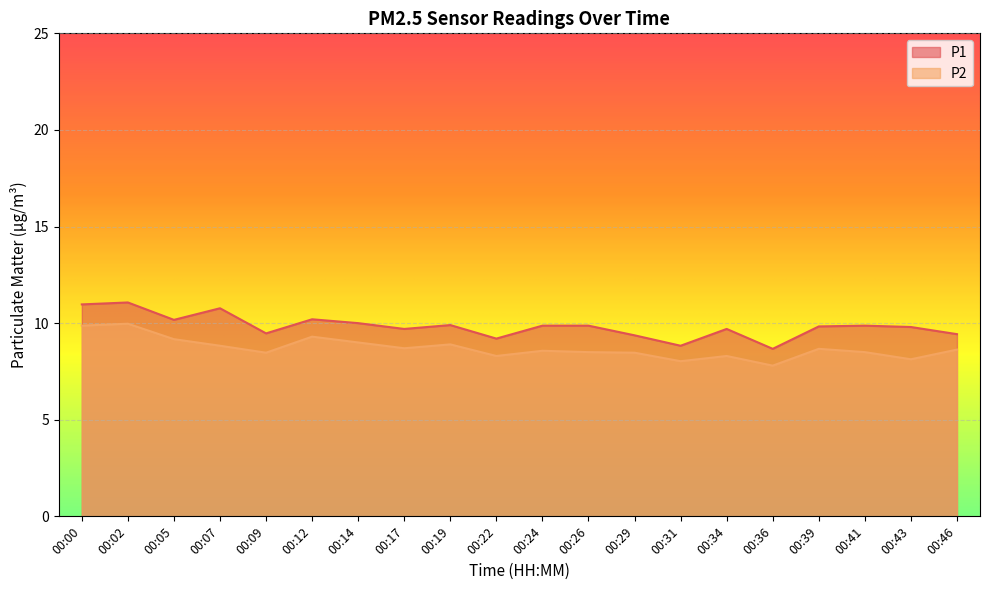

At which label does P2 first exceed 8?

00:00